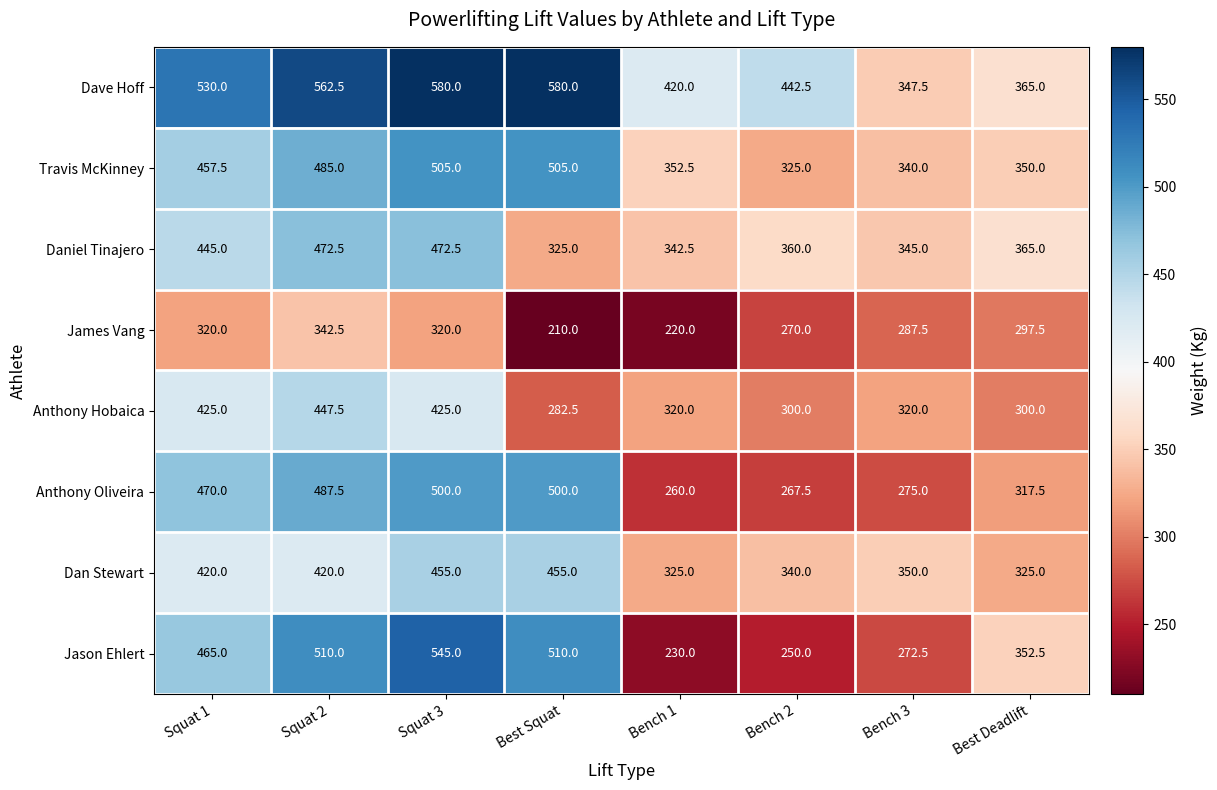

How many categories are shown in the chart?

8